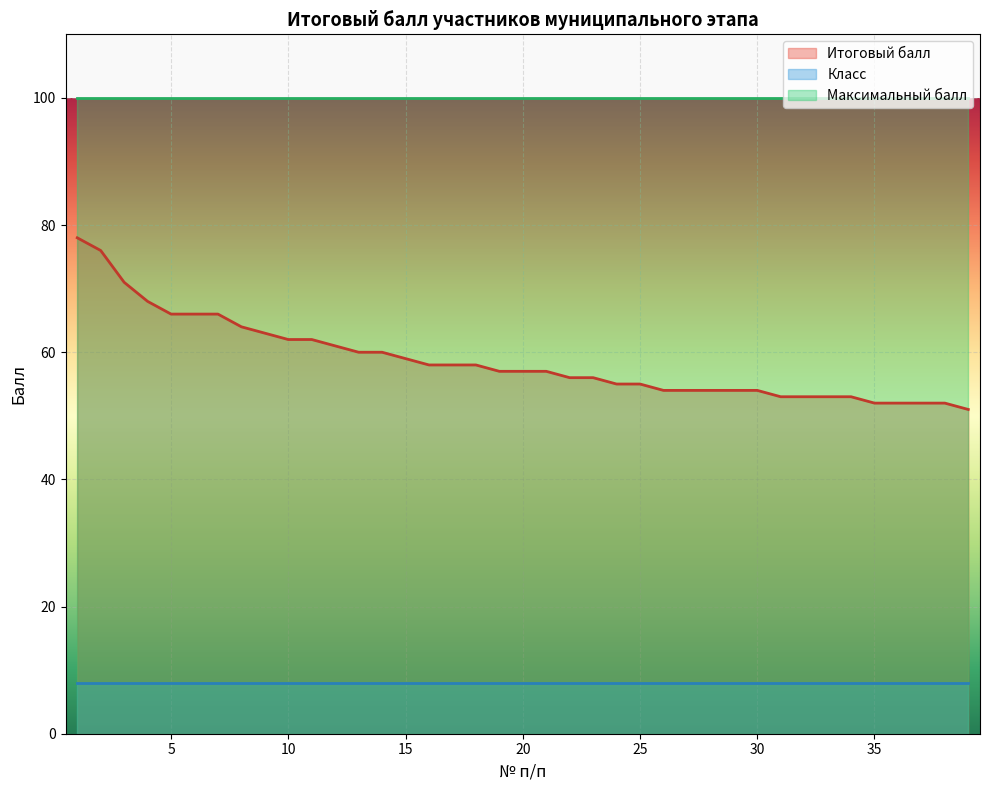

The value of Итоговый балл at 39 is 51. True or false?

True